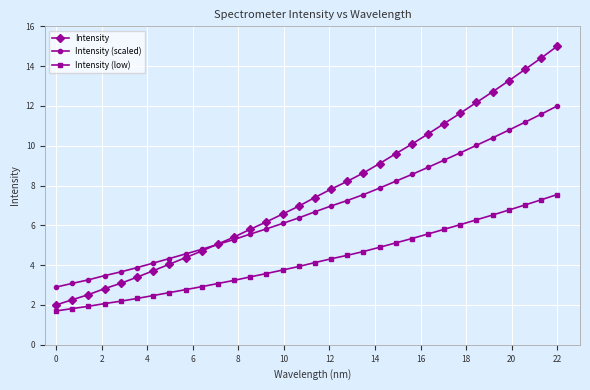

Count the number of categories in the chart.

32